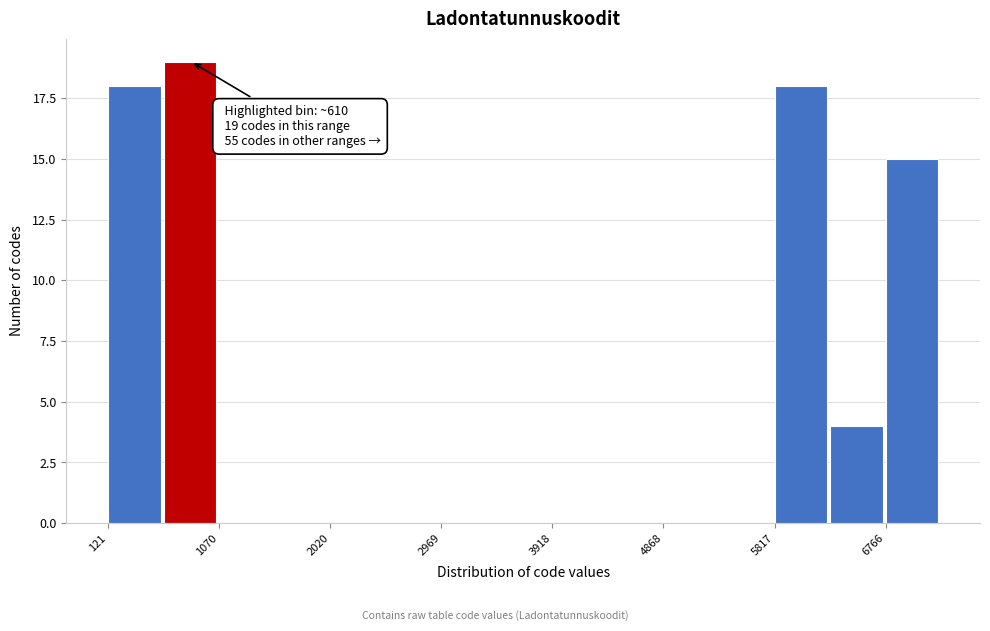

Over which range of the x-axis is the bar tallest?

600 to 1100